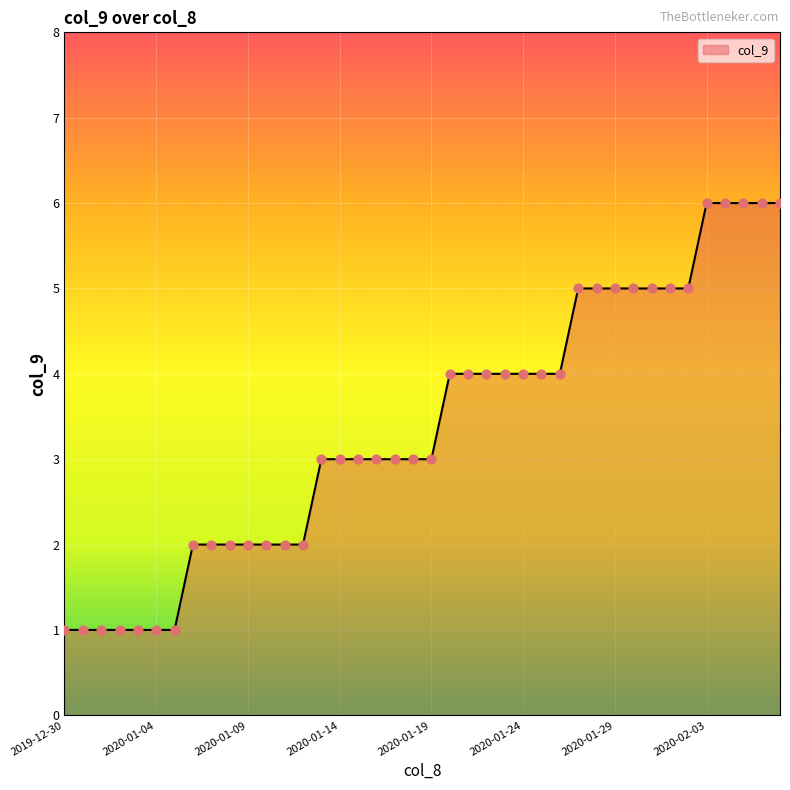

What is the greatest value displayed?

6